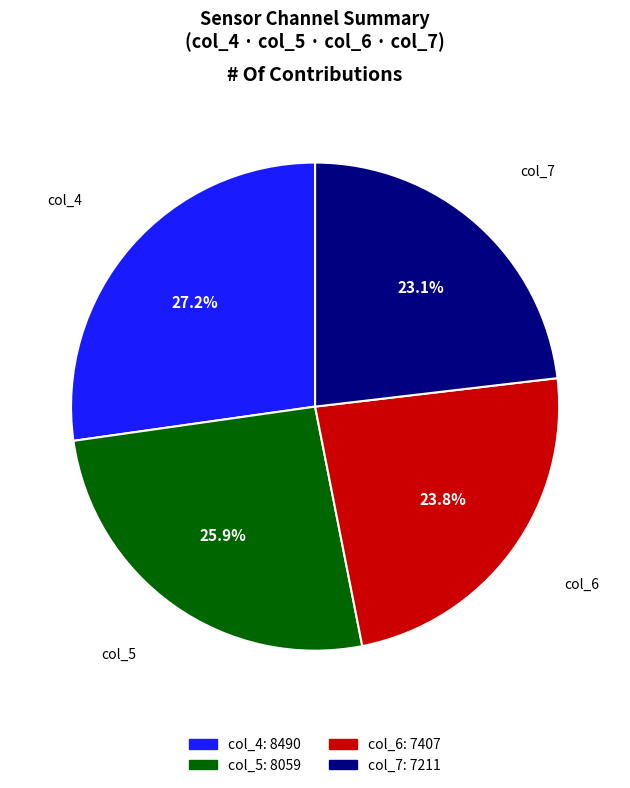

What is the ratio of the value at col_6 to the value at col_4?

0.9